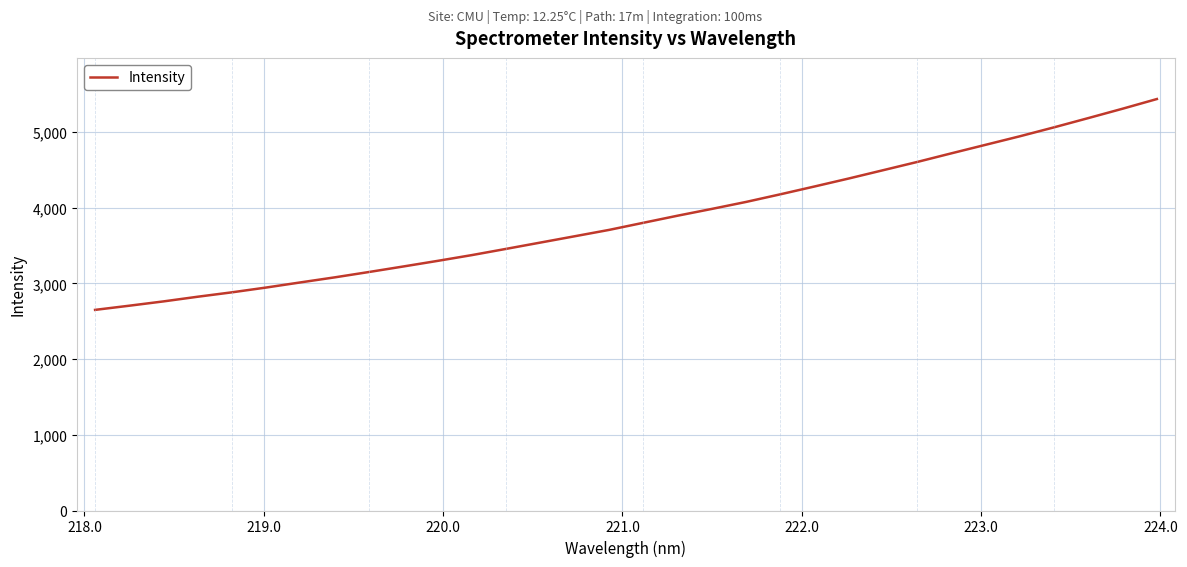

True or false: the data has more than 1 interior local peaks.

False